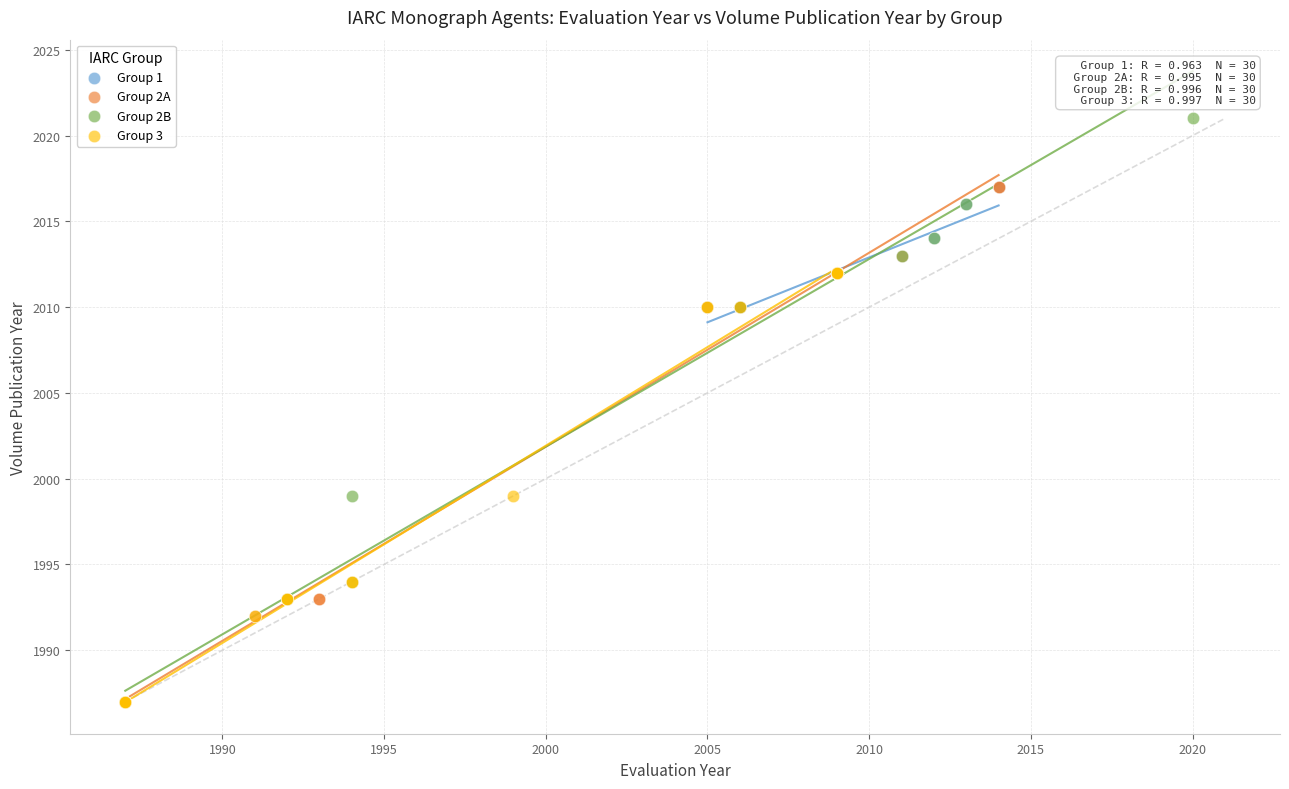

Which series has the largest Y range (max minus min)?

Group 2B